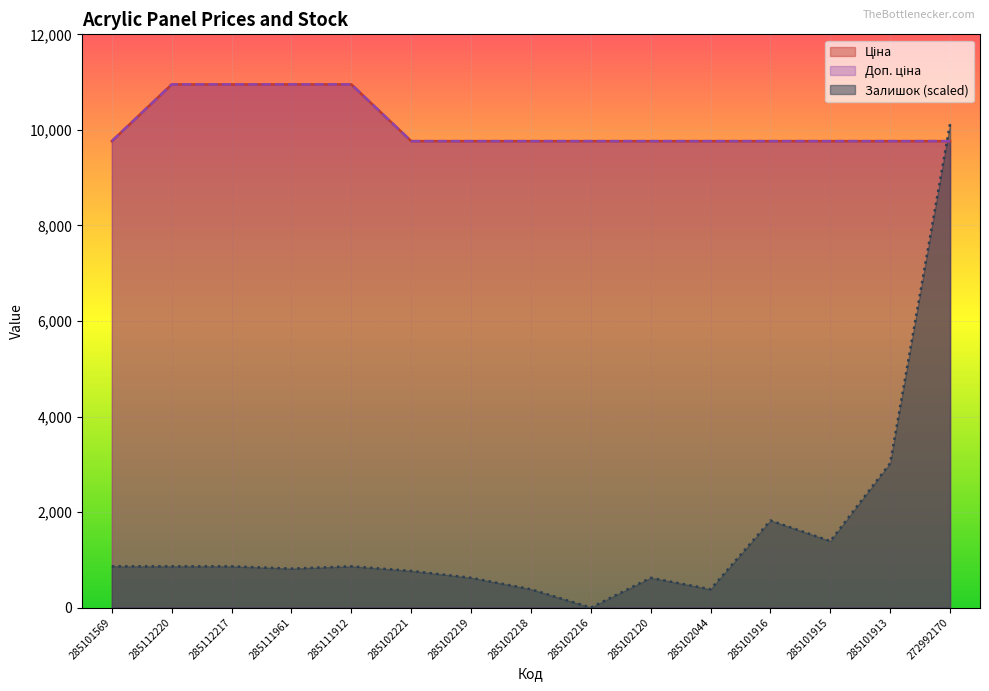

Reading left to right, extract all data points from this chart.

Ціна: 285101569=9764.4	285112220=10952.0	285112217=10952.0	285111961=10952.0	285111912=10952.0	285102221=9764.4	285102219=9764.4	285102218=9764.4	285102216=9764.4	285102120=9764.4	285102044=9764.4	285101916=9764.4	285101915=9764.4	285101913=9764.4	272992170=9764.4
Доп. ціна: 285101569=9764.4	285112220=10952.0	285112217=10952.0	285111961=10952.0	285111912=10952.0	285102221=9764.4	285102219=9764.4	285102218=9764.4	285102216=9764.4	285102120=9764.4	285102044=9764.4	285101916=9764.4	285101915=9764.4	285101913=9764.4	272992170=9764.4
Залишок: 285101569=864.0	285112220=864.0	285112217=864.0	285111961=816.0	285111912=864.0	285102221=768.0	285102219=624.0	285102218=384.0	285102216=0.0	285102120=624.0	285102044=384.0	285101916=1824.0	285101915=1392.0	285101913=3024.0	272992170=10128.0